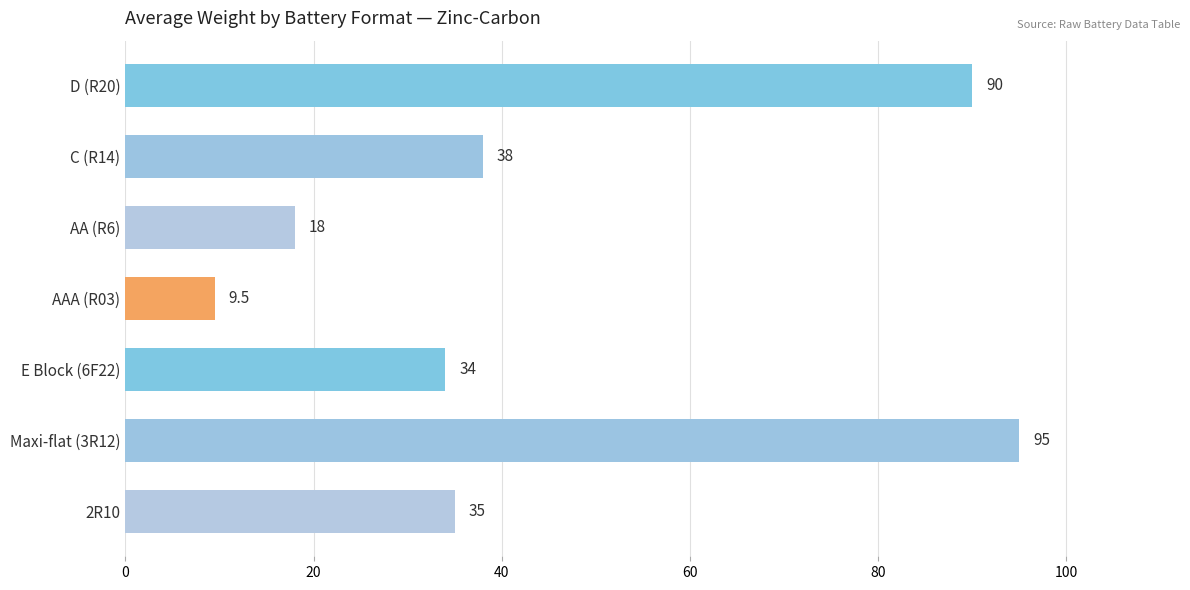

Is it true that the value at Maxi-flat (3R12) is 95.0?

True